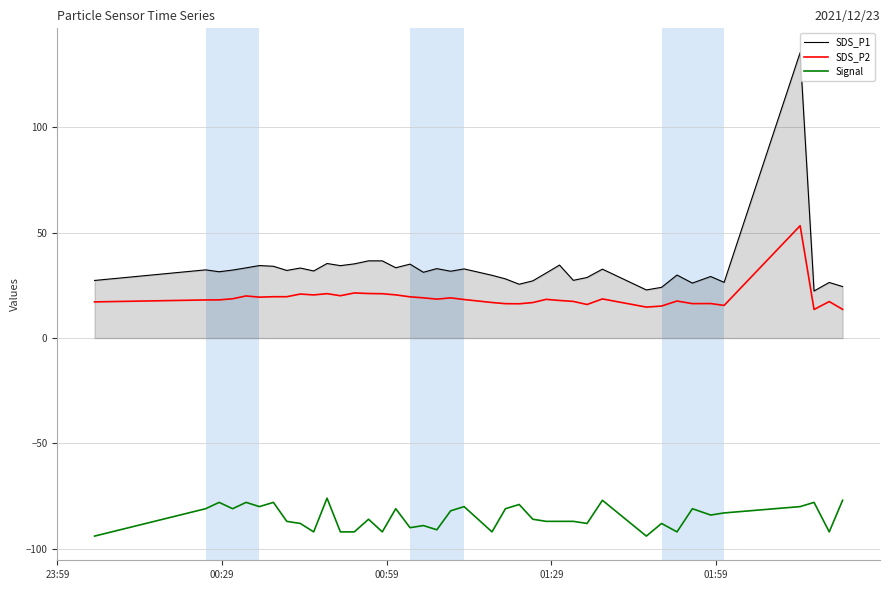

Which series has the widest spread of values?

SDS_P1